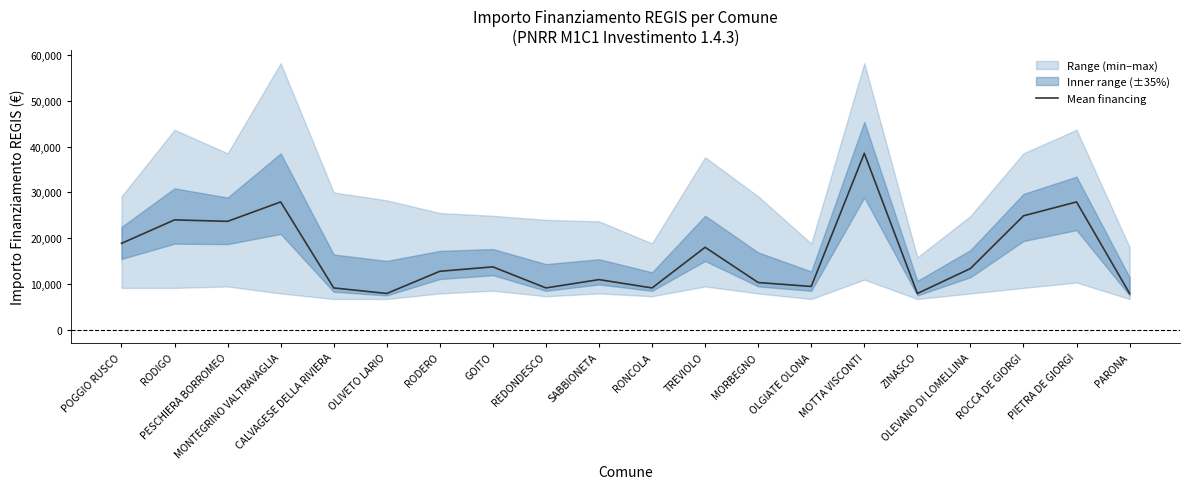

Read the value at ROCCA DE GIORGI.

24887